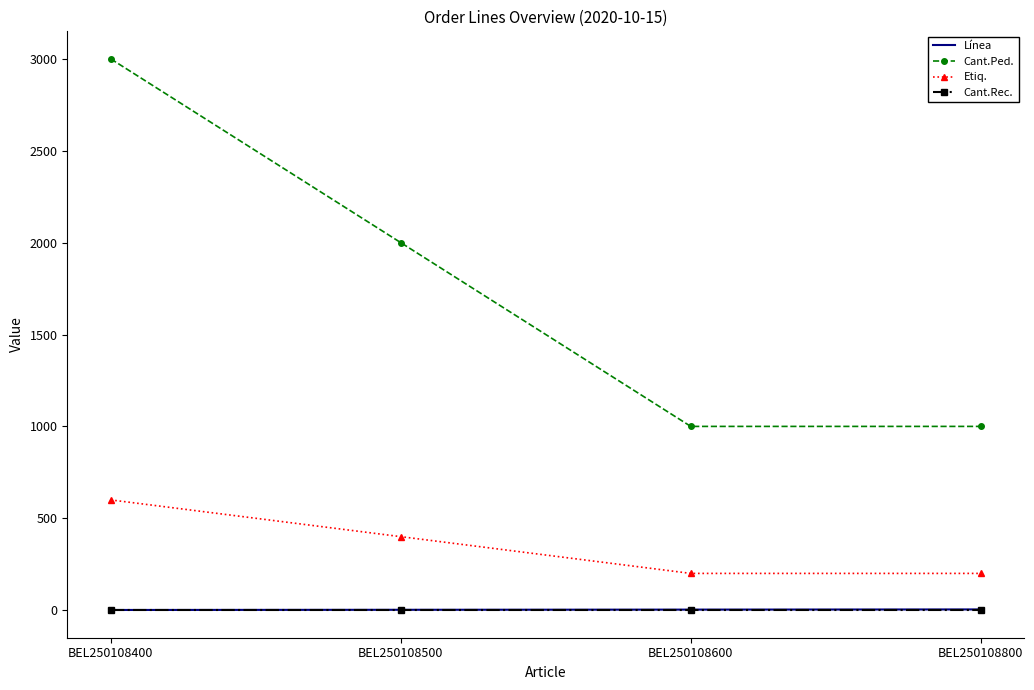

What is the minimum value for Línea?

1